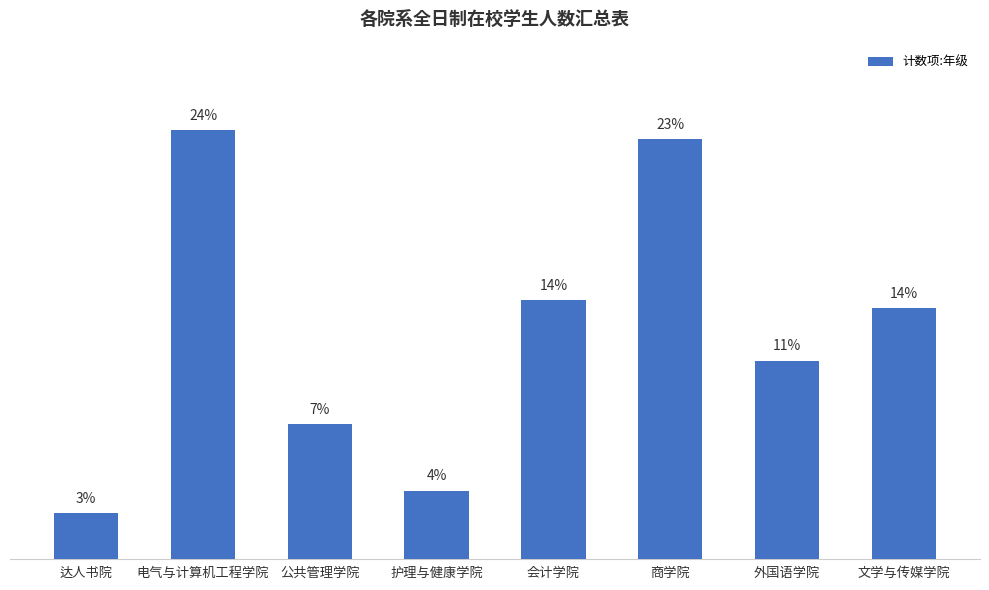

Does the chart contain any negative values?

No